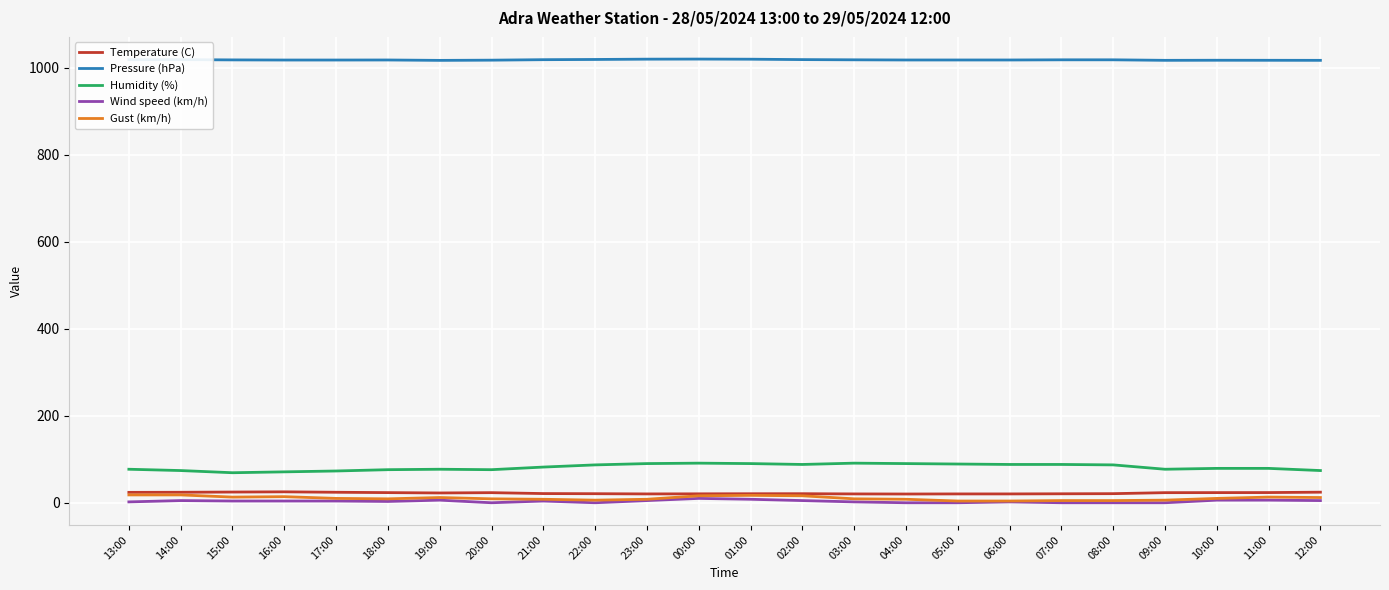

Read the Humidity (%) value at 21:00.

82.0